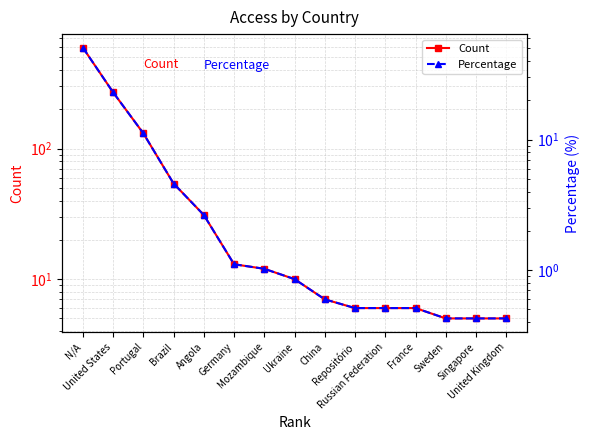

List the series in order of their peak value, lowest first.

Percentage, Count